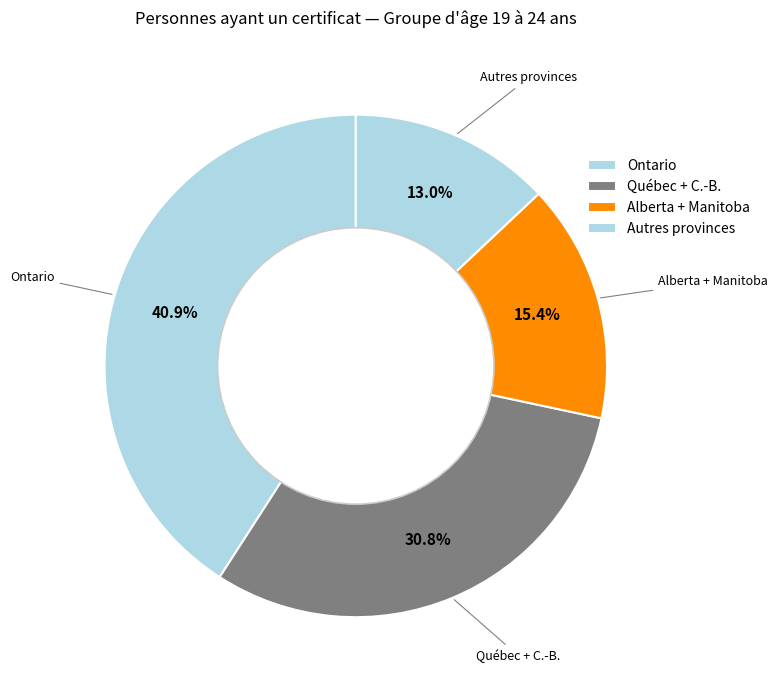

How many segments does this pie chart have?

4